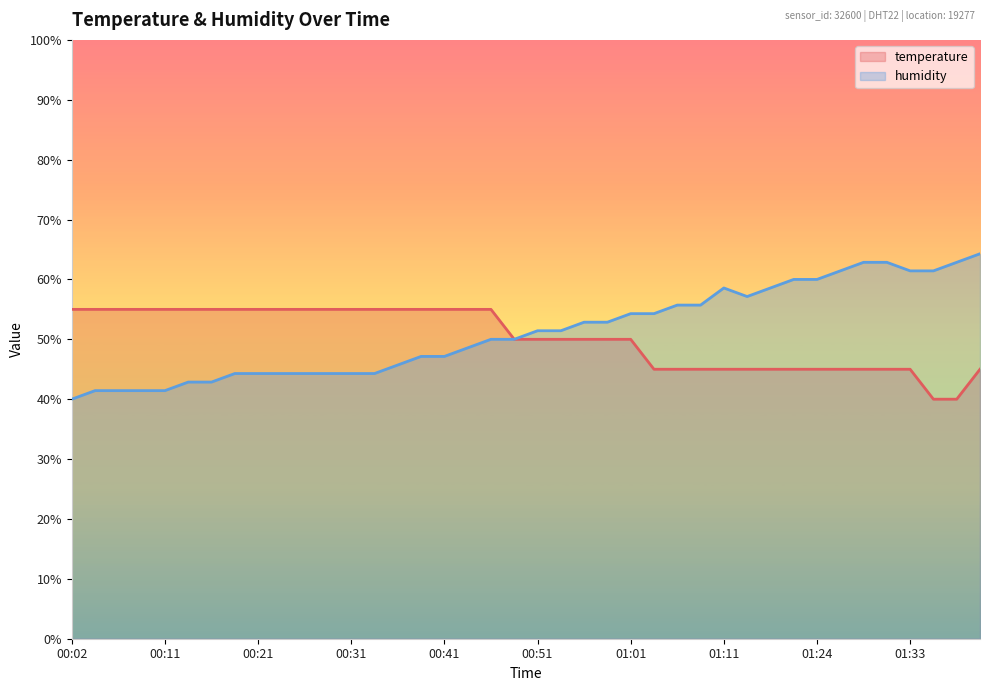

Which has a higher value, 00:06 or 00:19?

00:06